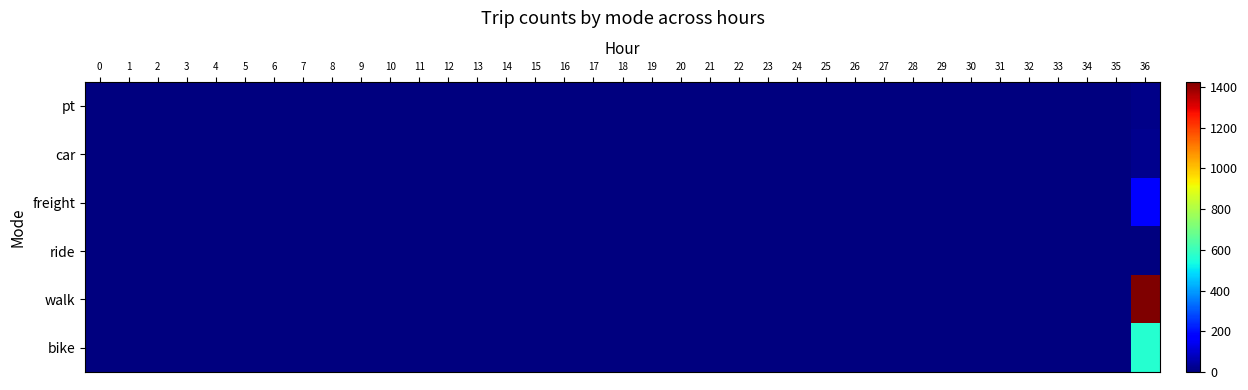

What is the maximum value shown in the chart?

1425